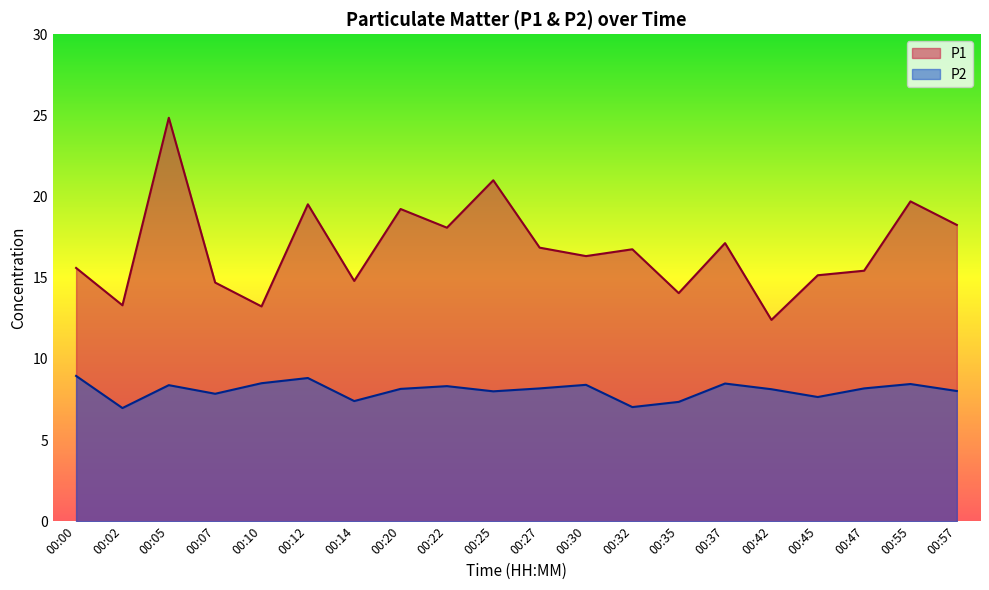

How many lines are shown in the chart?

2